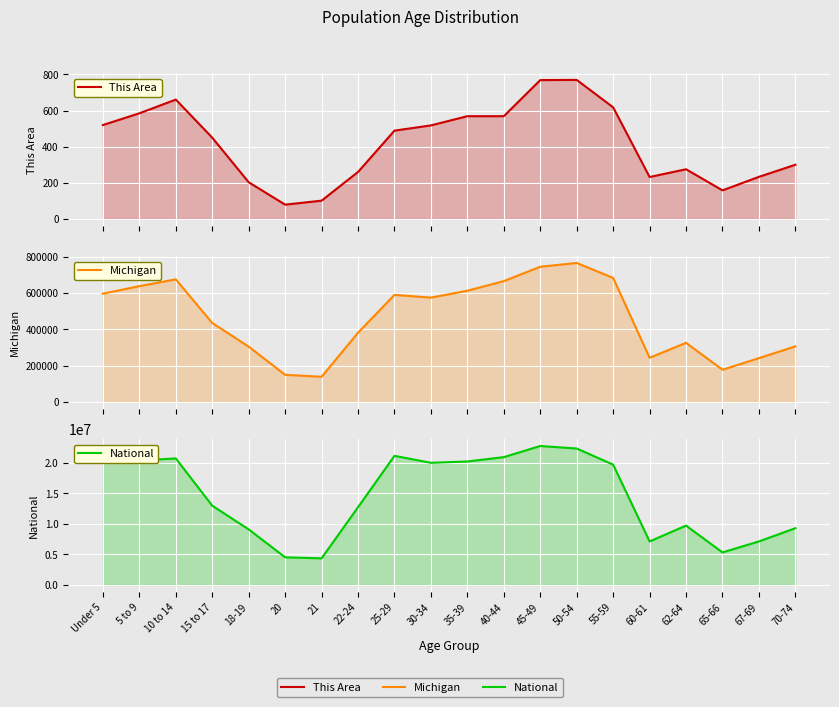

Reading right to left, what are all the values shown in this chart?

This Area: 300	233	158	275	232	618	770	769	569	569	518	489	260	101	79	203	450	661	585	520
Michigan: 306084	241312	177313	325744	243067	683186	765452	744581	665481	612493	574566	589583	381238	138484	149350	304817	434782	675216	637784	596286
National: 9278166	7115361	5319902	9704197	7113727	19664805	22298125	22708591	20890964	20179642	19962099	21101849	12712576	4354294	4519129	9086089	12954254	20677194	20348657	20201362